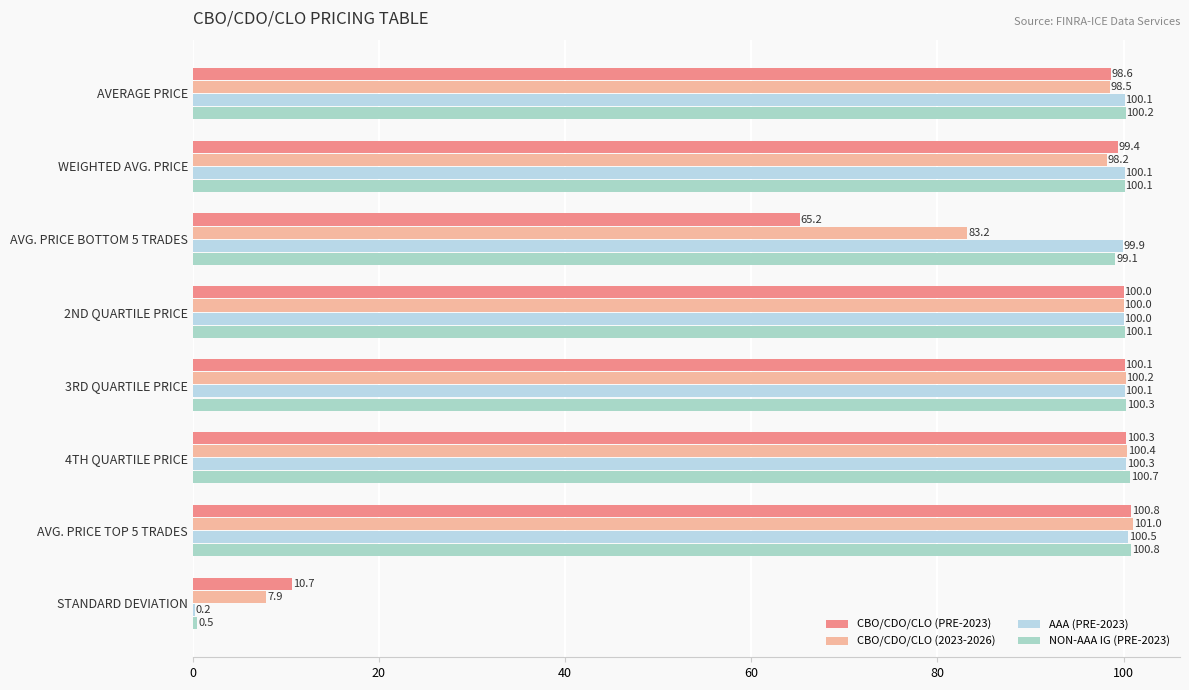

How many data points does each series have?

8